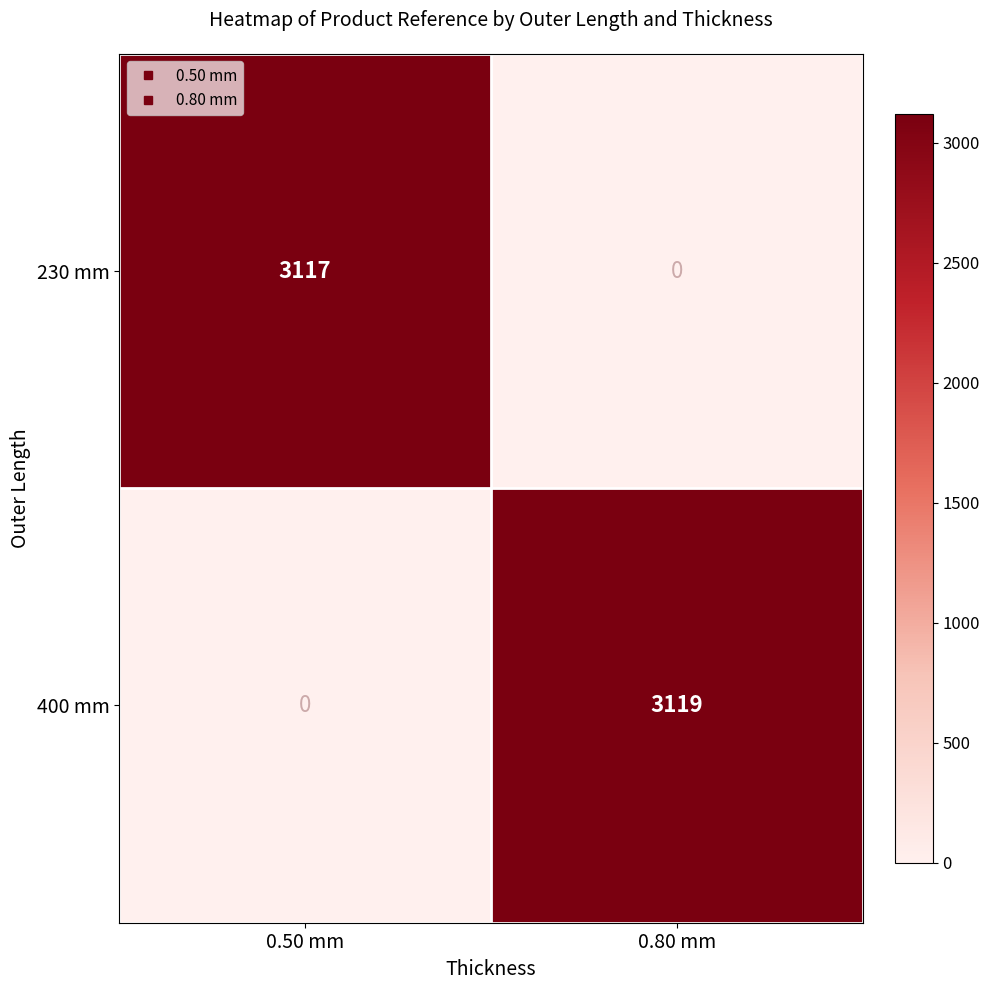

Where is 230 mm nearest to the value 1558?

0.80 mm